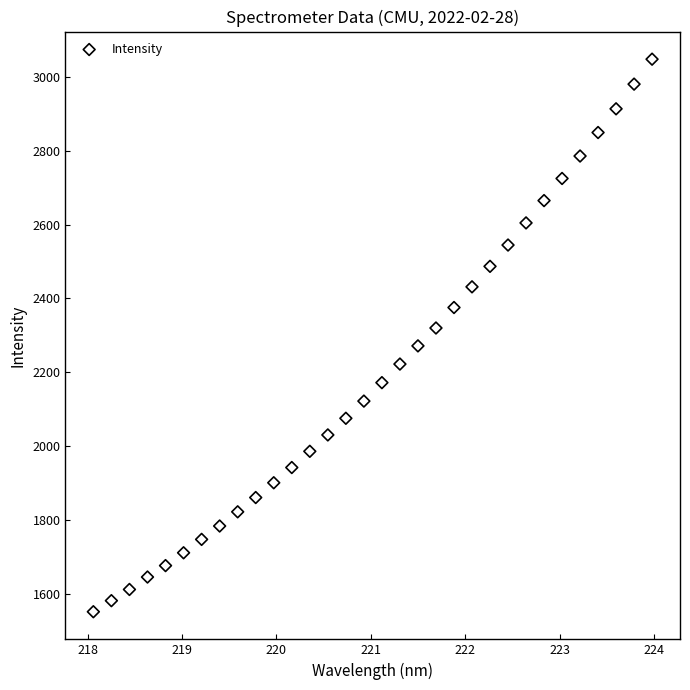

What is the range of X values (max minus min)?

5.9